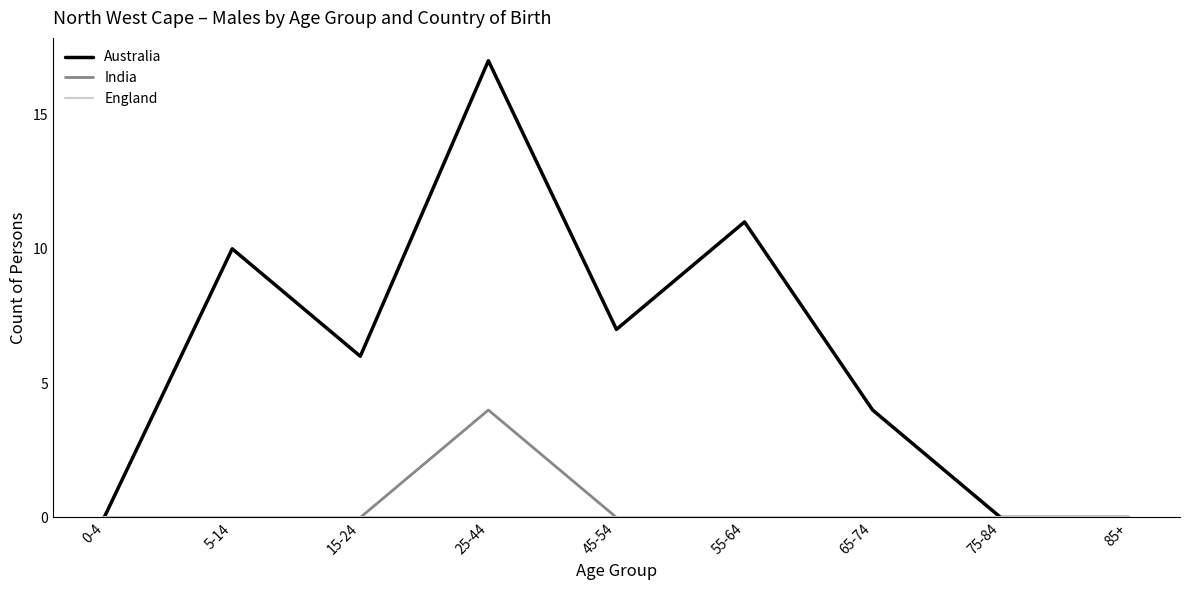

What position from the left is 65-74?

7